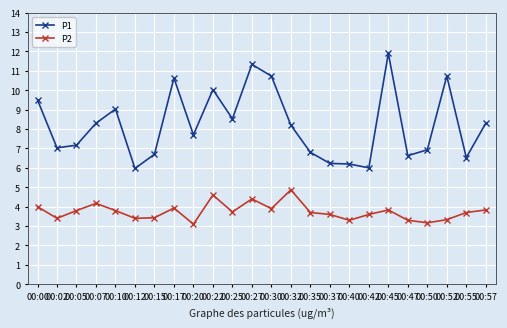

List the series in order of their peak value, highest first.

P1, P2